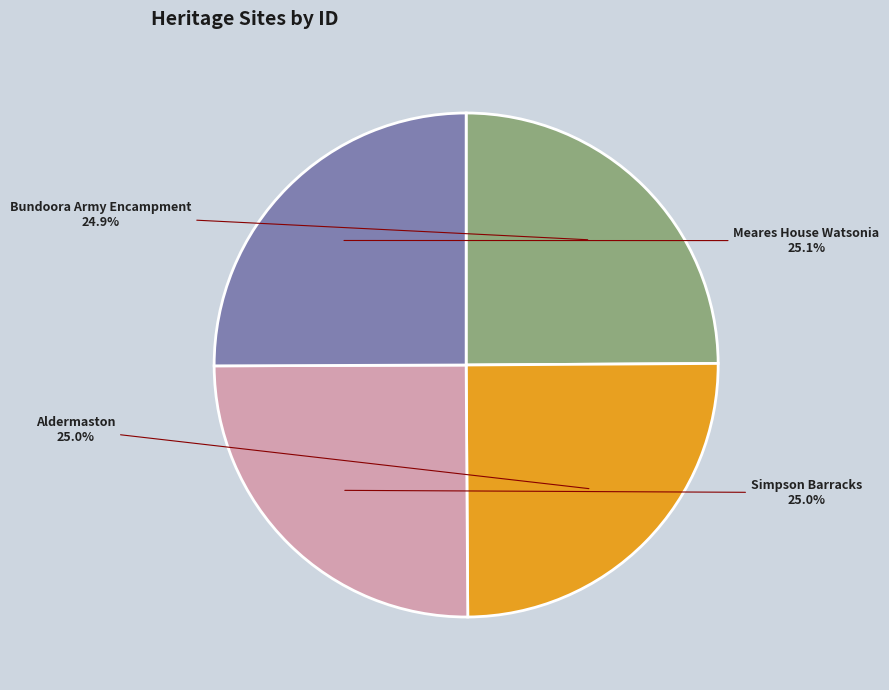

To the nearest percent, what portion does Aldermaston represent?

25%